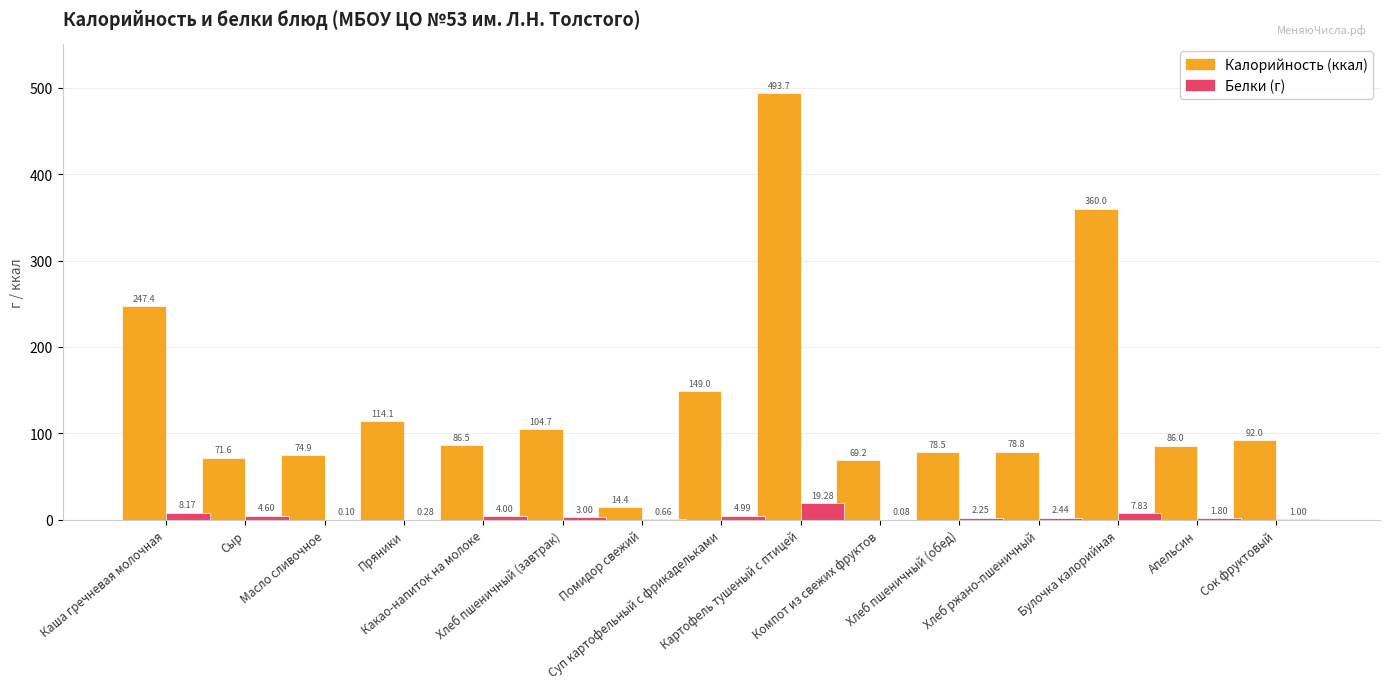

How many distinct data groups are displayed?

2